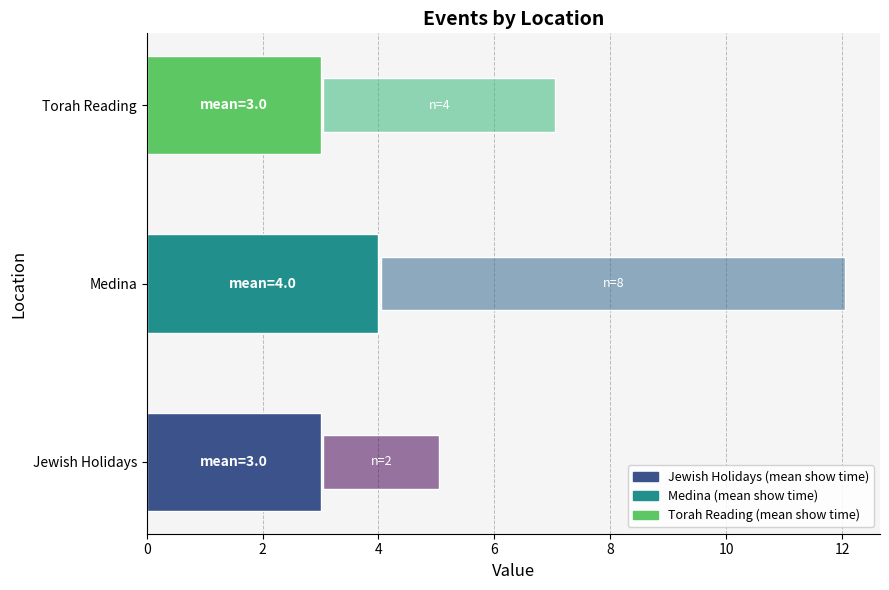

Which series has the widest spread of values?

Event Count